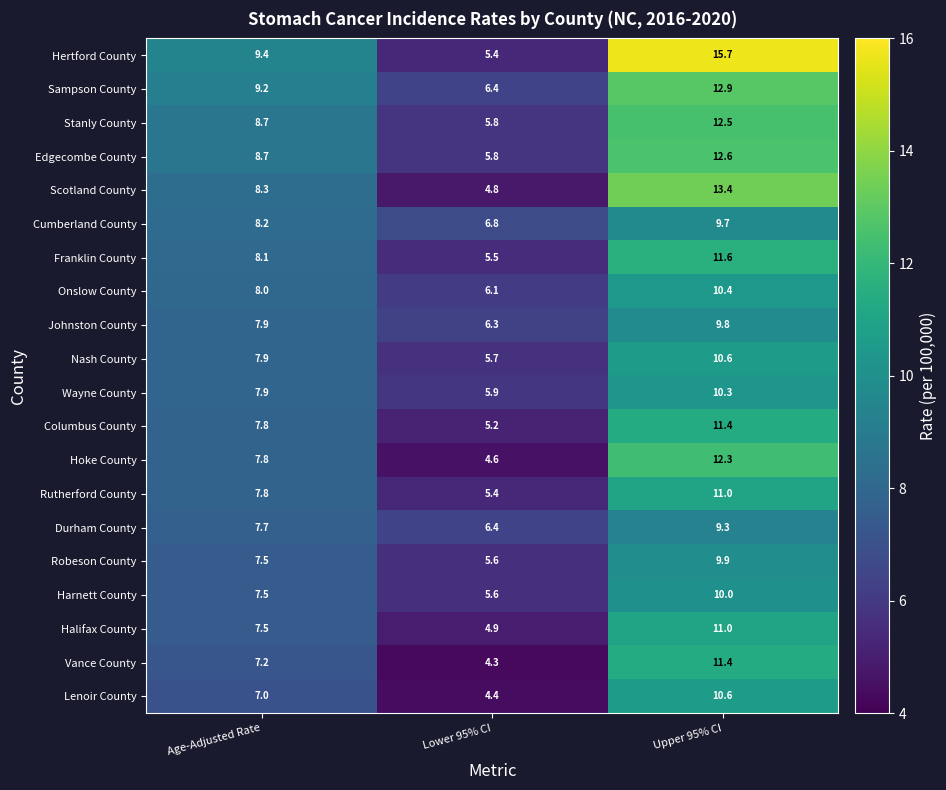

List the labels in order of Onslow County value, largest first.

Upper 95% CI, Age-Adjusted Rate, Lower 95% CI